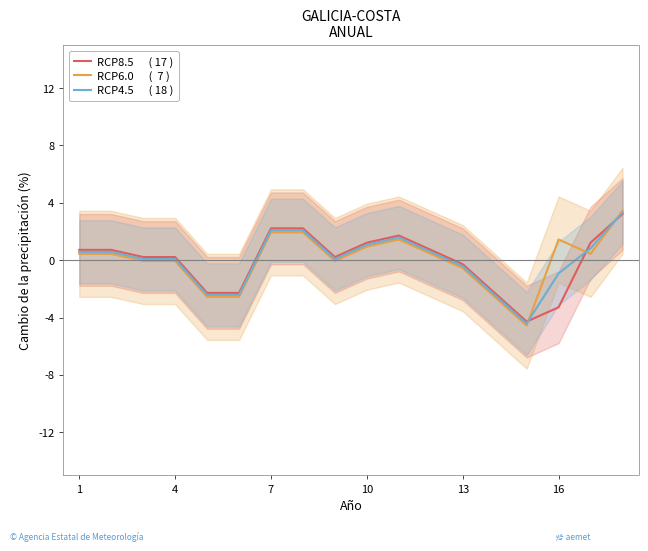

What is the highest value of the RCP8.5      ( 17 ) series?

3.2